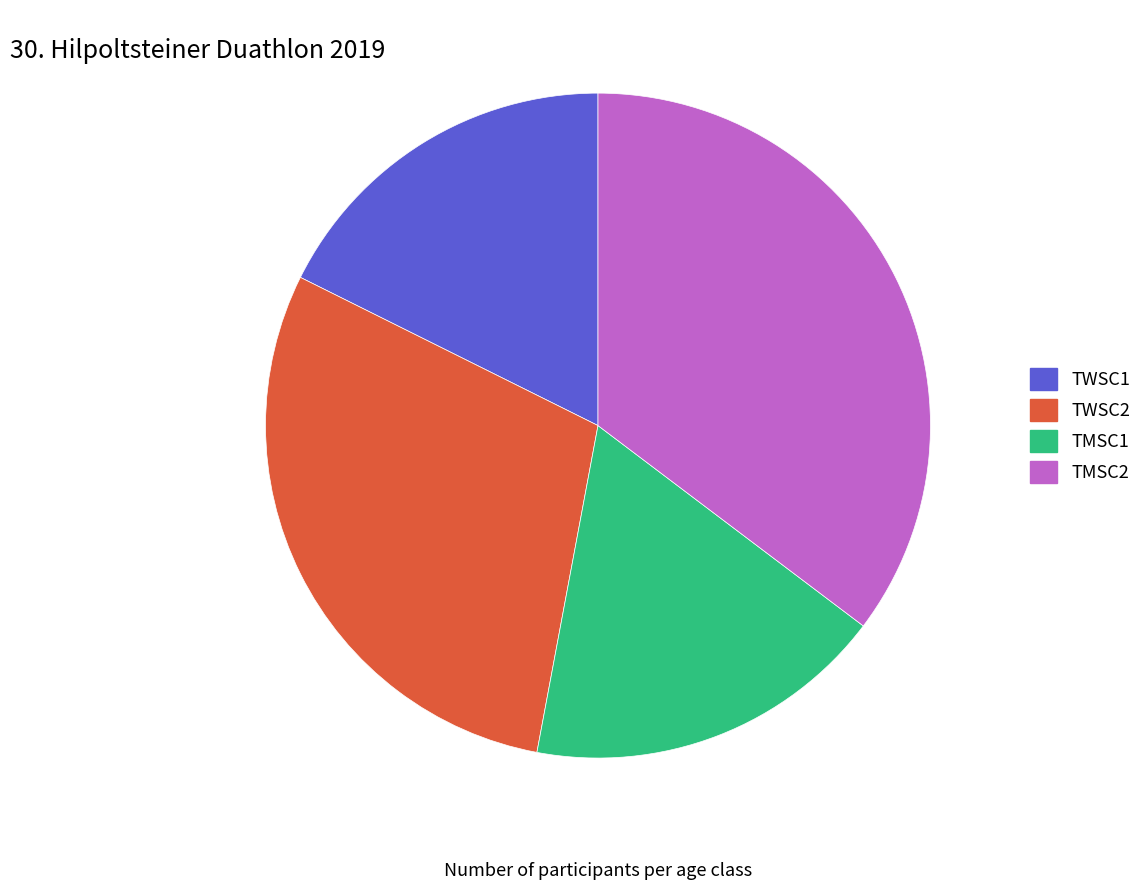

True or false: TWSC1 accounts for 18% of the total.

True